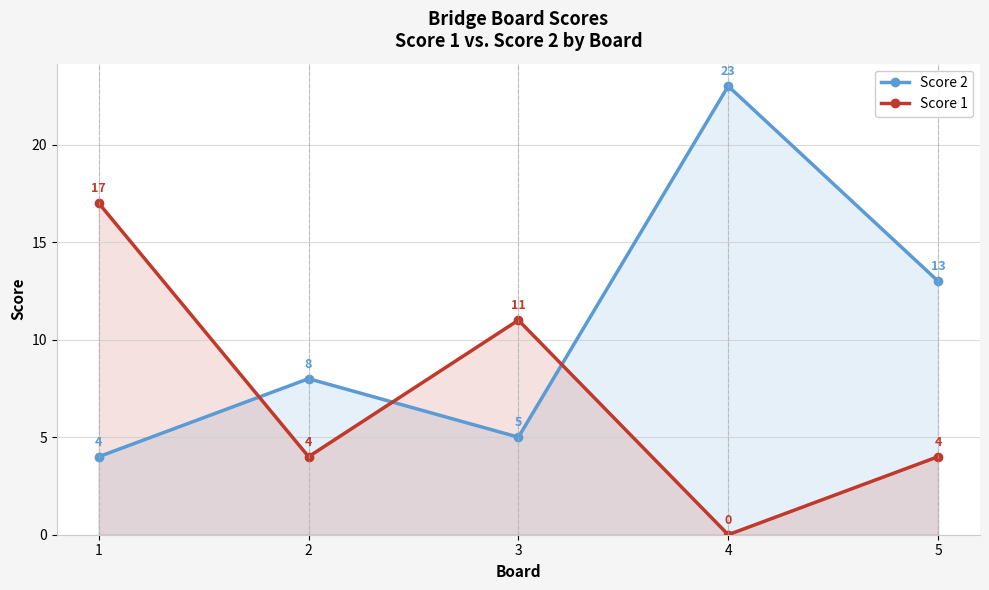

Which label corresponds to the largest value in the chart?

4